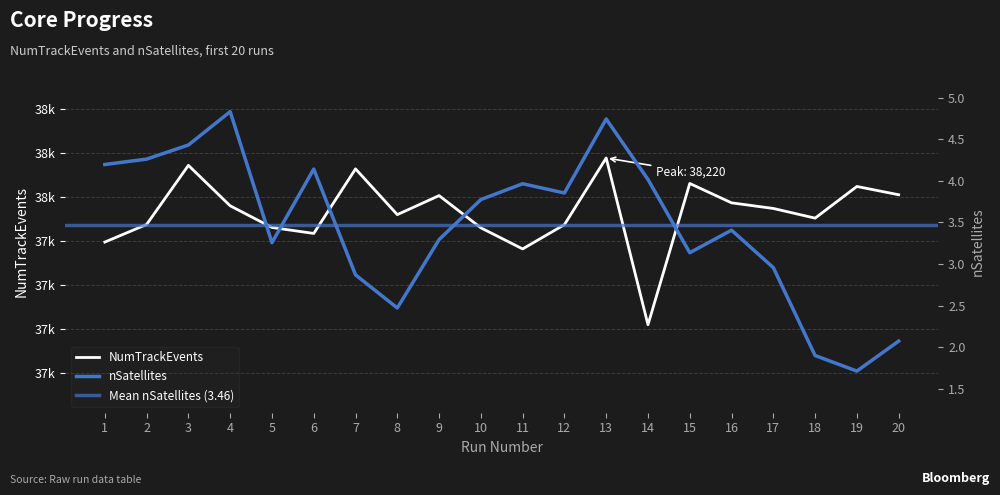

What is the sum of the nSatellites values at 1 and 6?

8.3